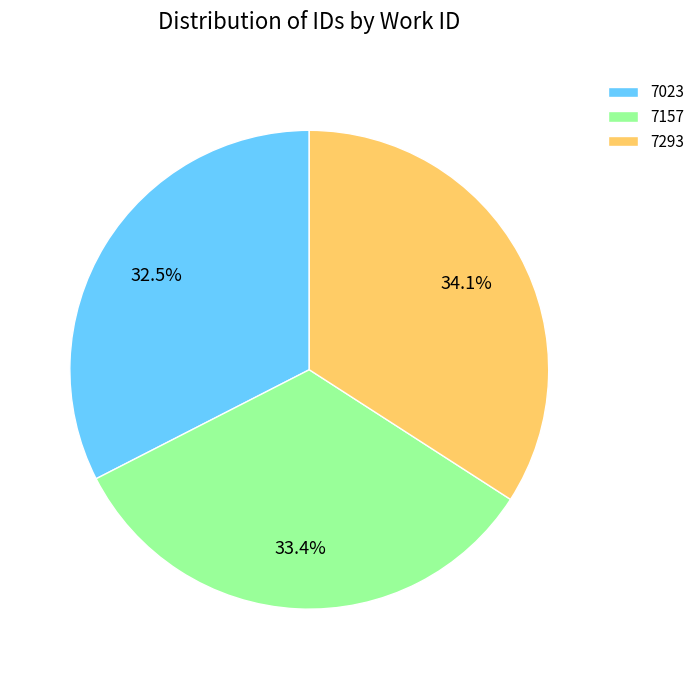

To the nearest percent, what portion does 7157 represent?

33%